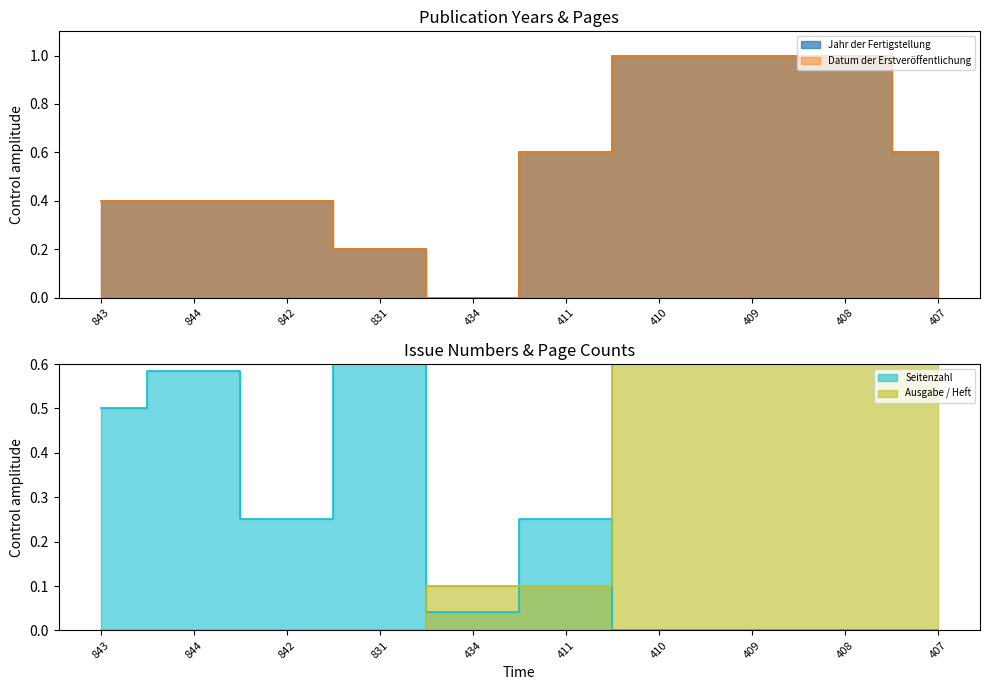

At which label does Jahr der Fertigstellung reach its minimum?

434